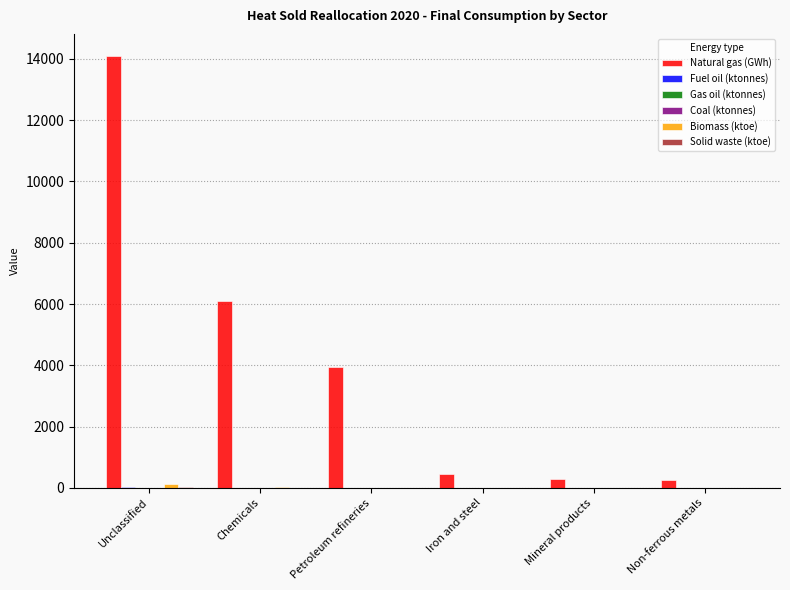

At which label does Natural gas (GWh) reach its peak?

Unclassified